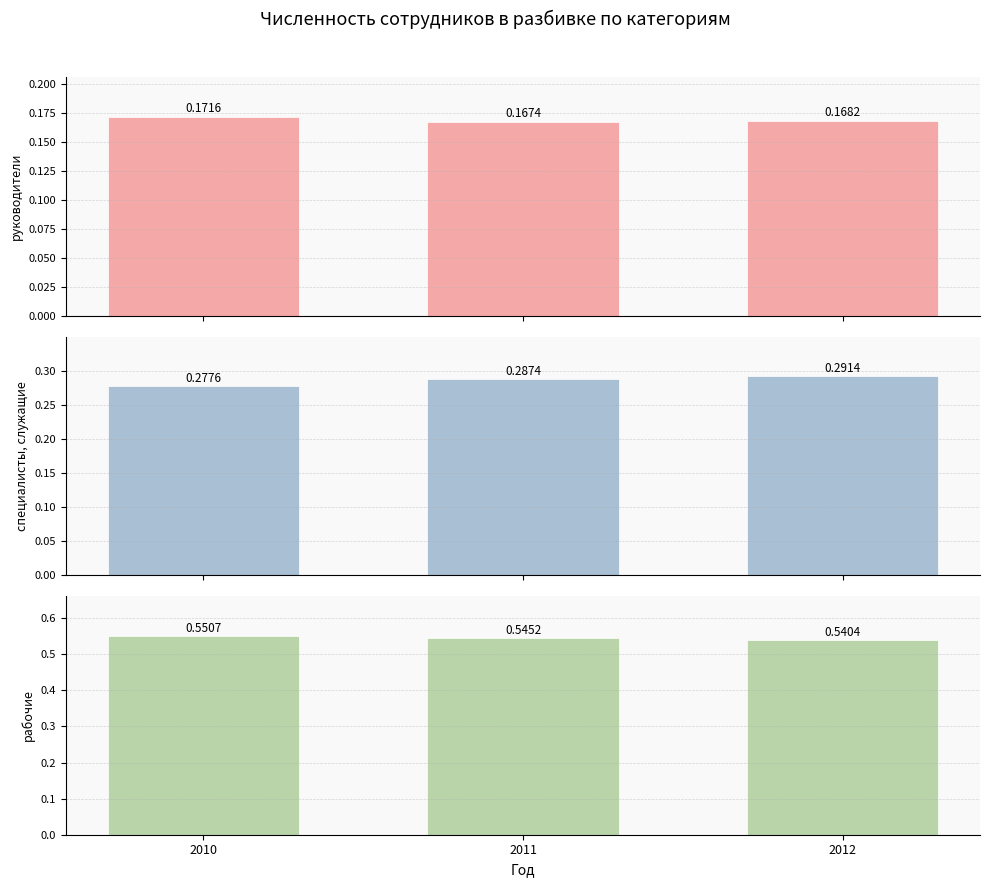

How many рабочие values are between 0 and 1?

3